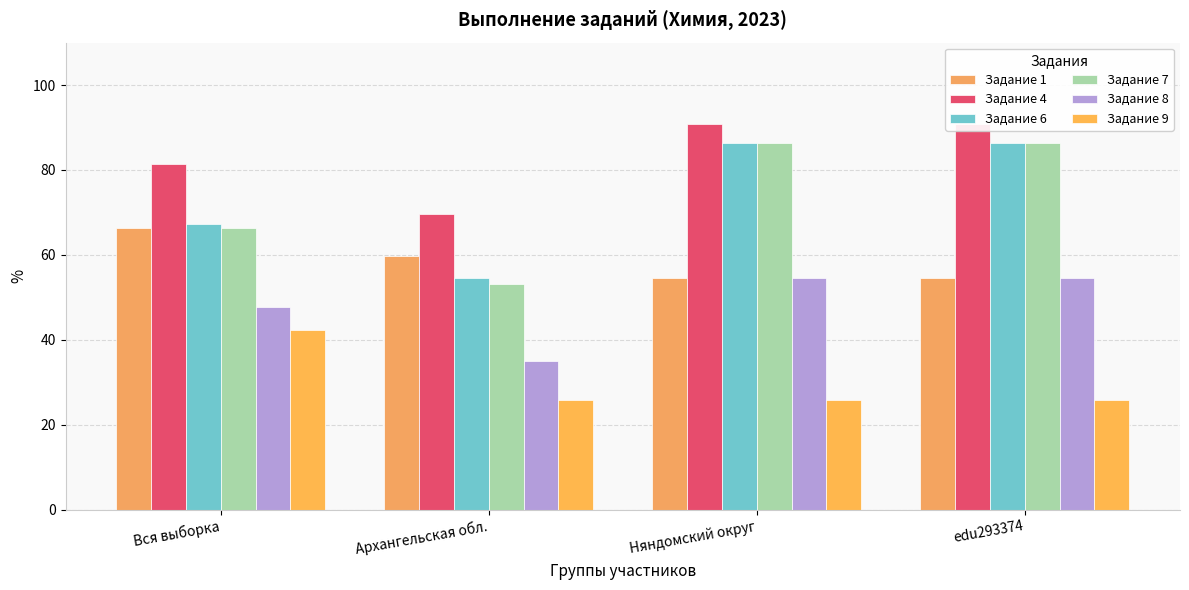

Reading left to right, transcribe all the data shown in this chart.

Задание 1: Вся выборка=66.3	Архангельская обл.=59.8	Няндомский округ=54.5	edu293374=54.5
Задание 4: Вся выборка=81.4	Архангельская обл.=69.6	Няндомский округ=90.9	edu293374=90.9
Задание 6: Вся выборка=67.2	Архангельская обл.=54.6	Няндомский округ=86.4	edu293374=86.4
Задание 7: Вся выборка=66.4	Архангельская обл.=53.1	Няндомский округ=86.4	edu293374=86.4
Задание 8: Вся выборка=47.7	Архангельская обл.=35.0	Няндомский округ=54.5	edu293374=54.5
Задание 9: Вся выборка=42.4	Архангельская обл.=25.8	Няндомский округ=25.8	edu293374=25.8